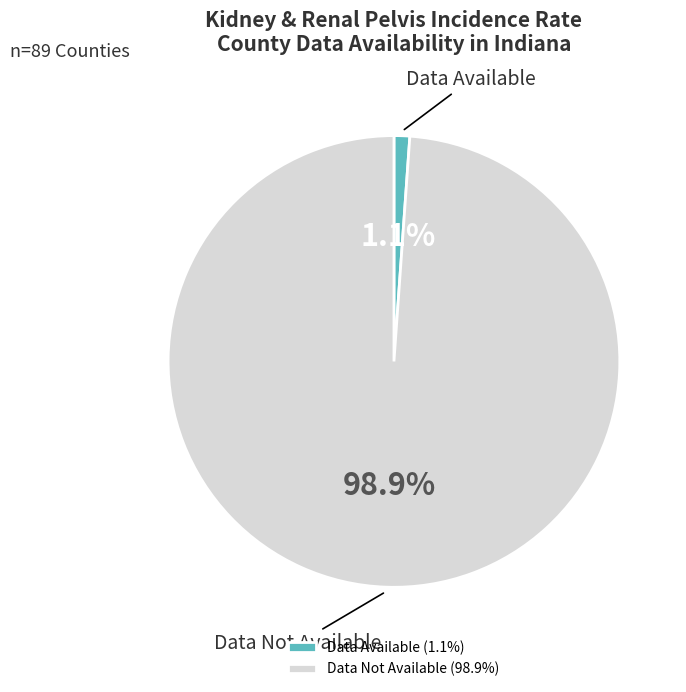

Which slice is the largest?

Data Not Available (98.9%)